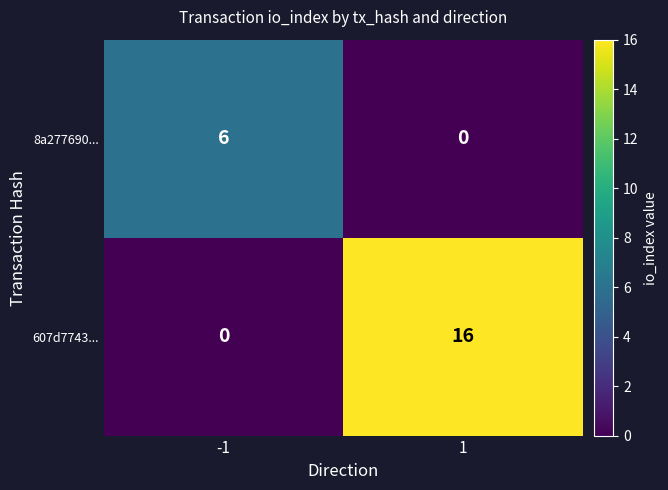

The value of 8a277690... at 1 is 0. True or false?

True